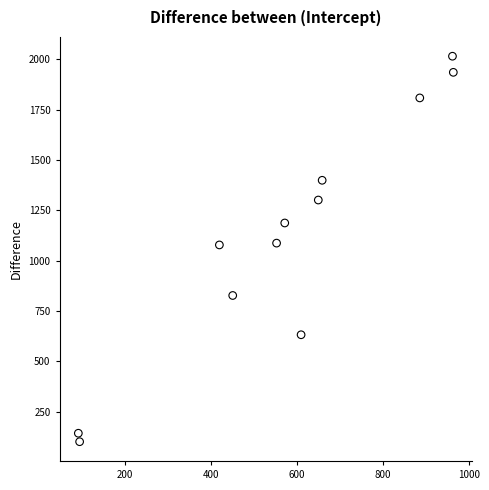

What is the range of X values (max minus min)?

872